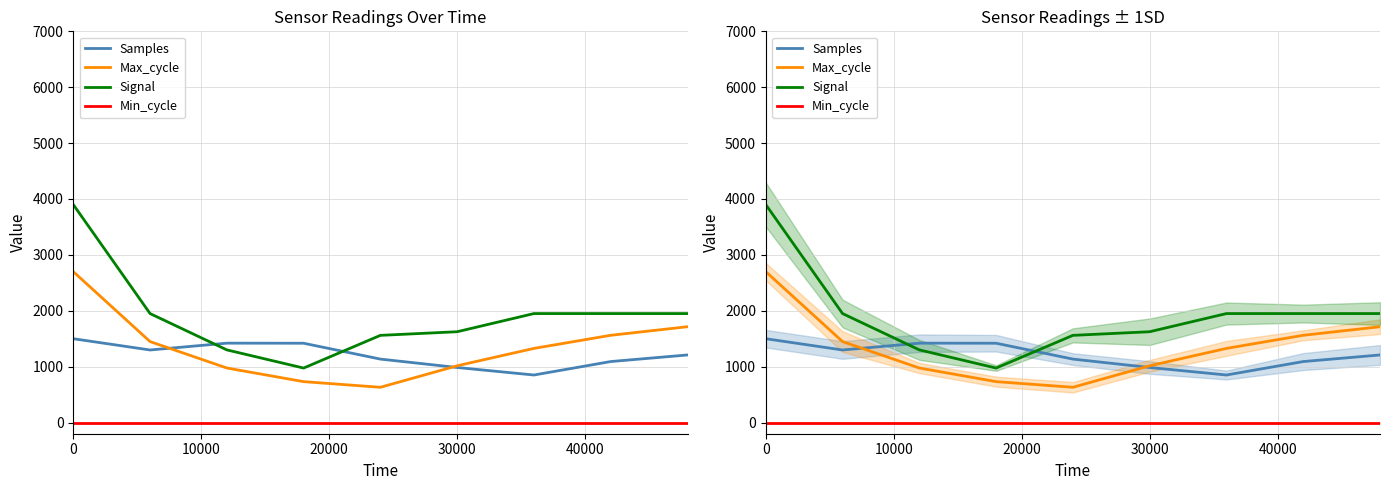

How many interior local peaks does the Samples series have?

1